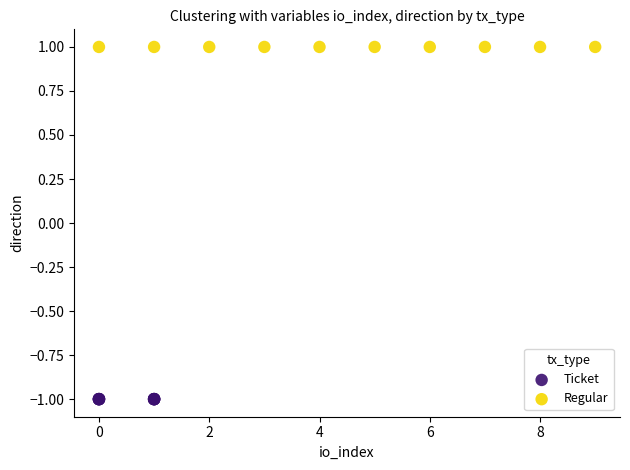

Which series reaches the maximum Y coordinate?

Regular